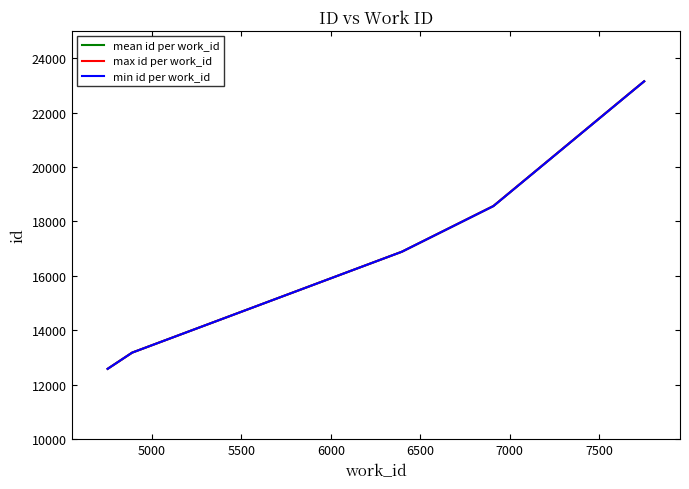

What is the maximum value for mean id per work_id?

23146.0